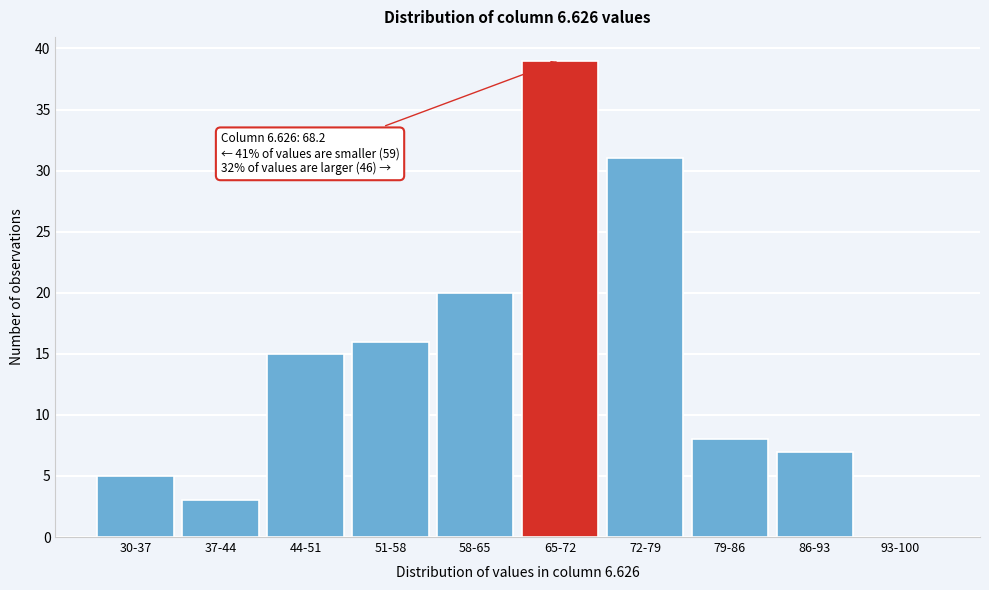

Reading left to right, list all the values displayed in this chart.

30-37=5	37-44=3	44-51=15	51-58=16	58-65=20	65-72=39	72-79=31	79-86=8	86-93=7	93-100=0